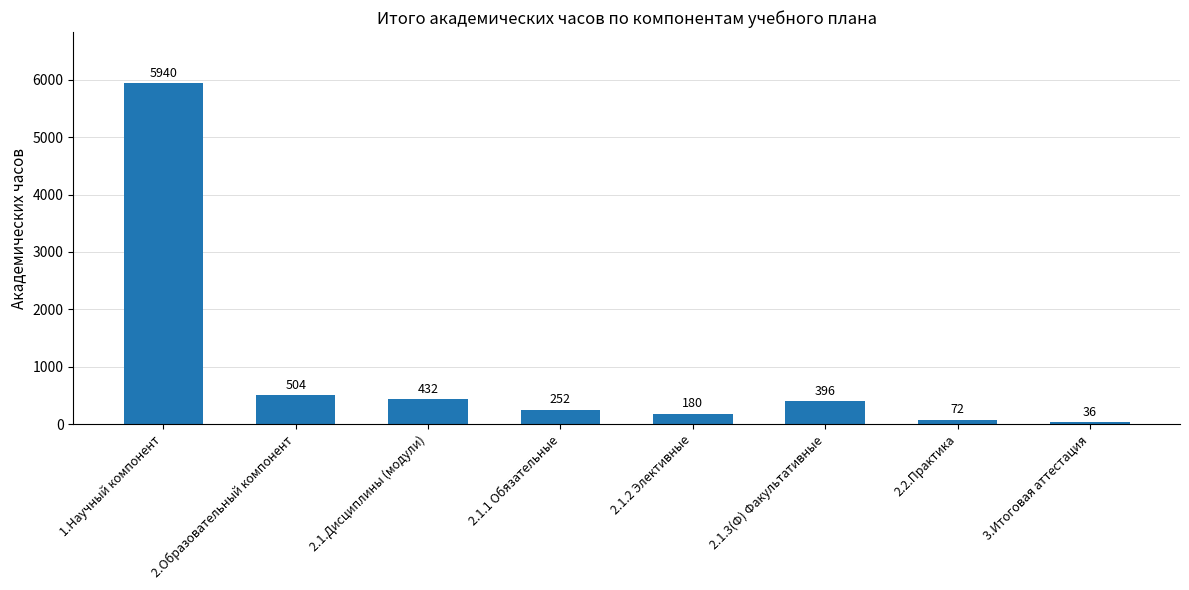

How many bars are there in total?

8